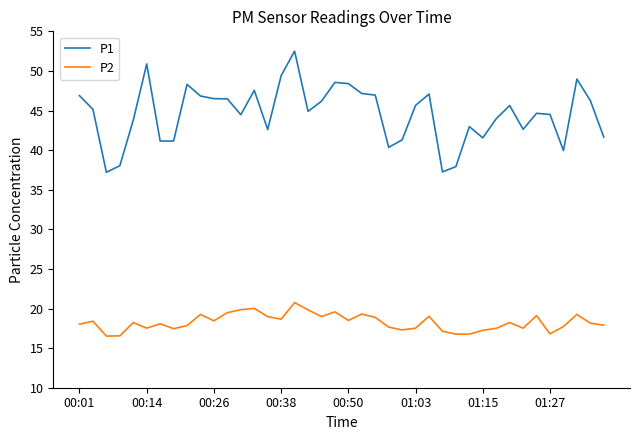

True or false: P2 and P1 cross at least once.

False